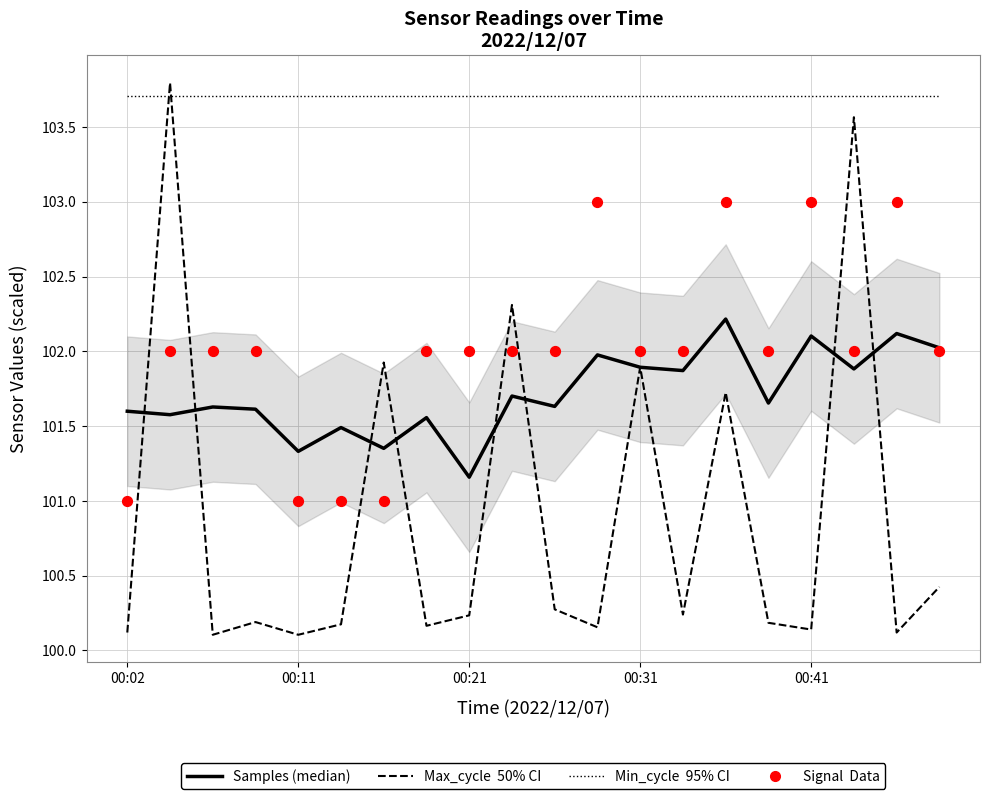

Which series has the largest total across all categories?

Min_cycle (×0.27)